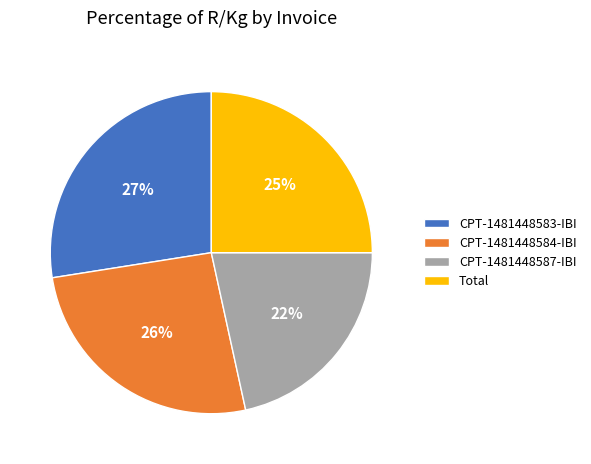

What is the smallest slice in the pie chart?

CPT-1481448587-IBI